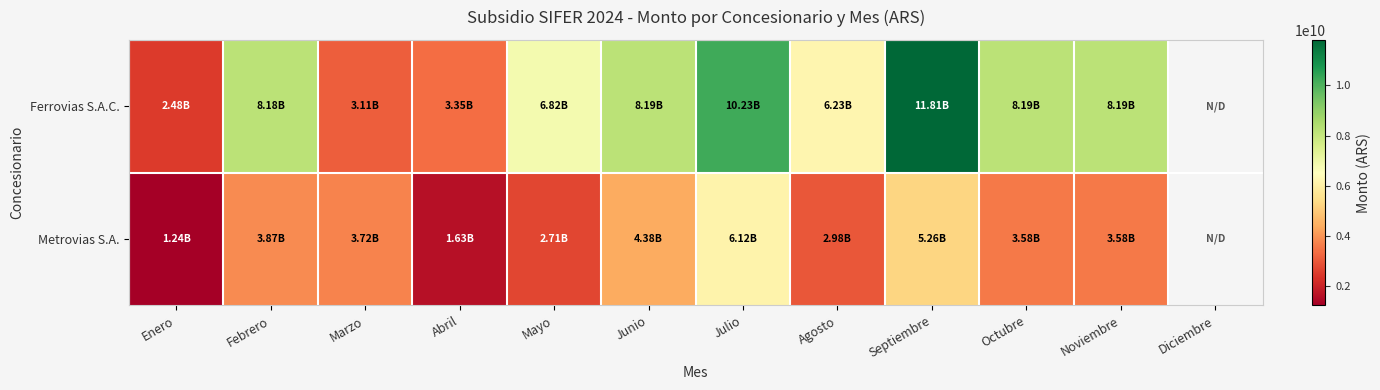

How many data points in Metrovias S.A. are above 3722579066?

4